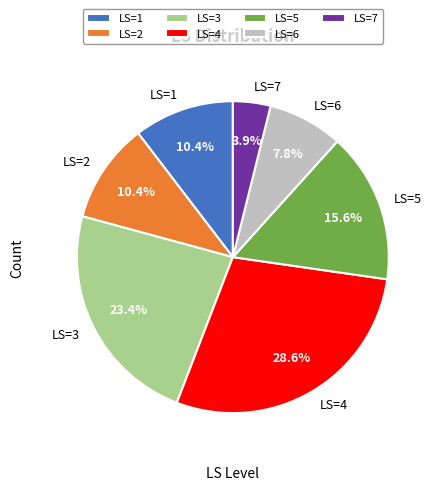

To the nearest percent, what is the average slice percentage?

14%